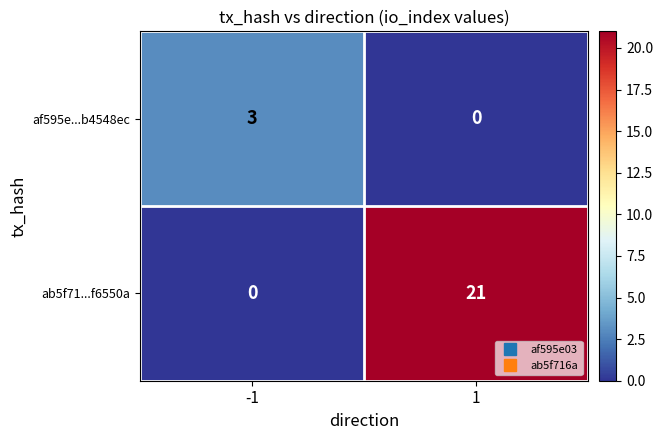

Between -1 and 1, which series saw the biggest shift?

ab5f71...f6550a